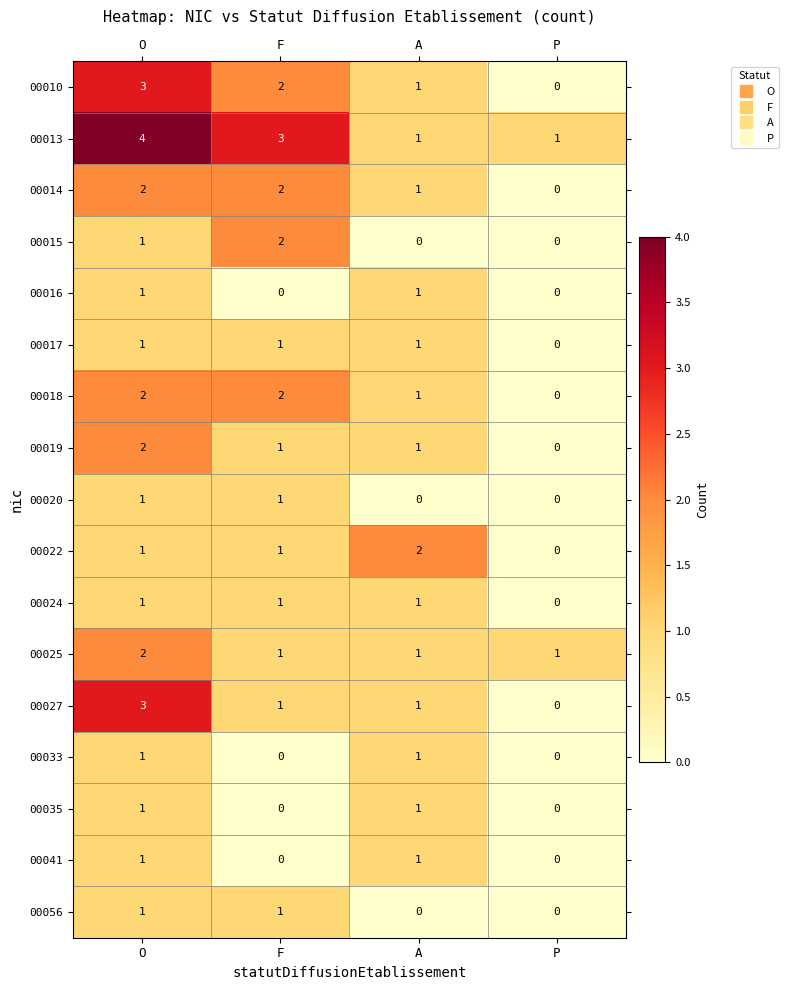

At which category does the chart reach its peak across all series?

O